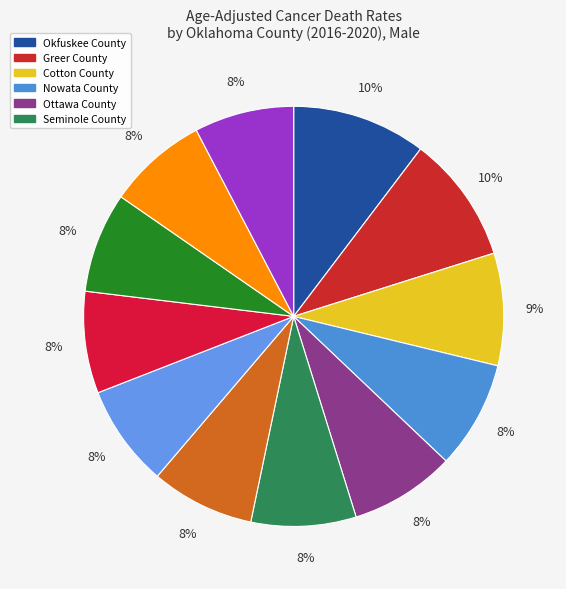

Count the number of slices in the pie.

12